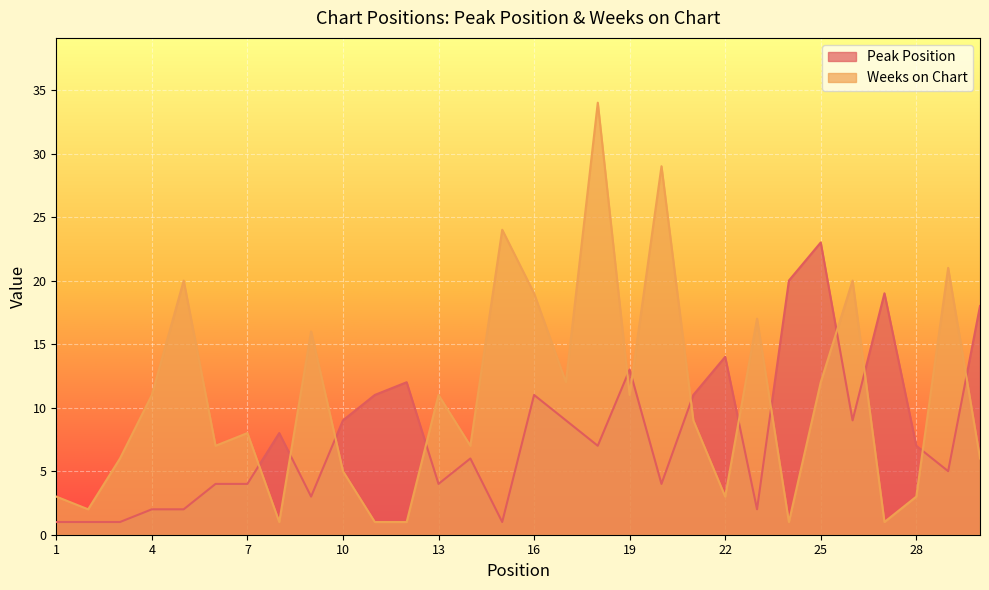

At which category does Weeks on Chart reach its first local valley?

2